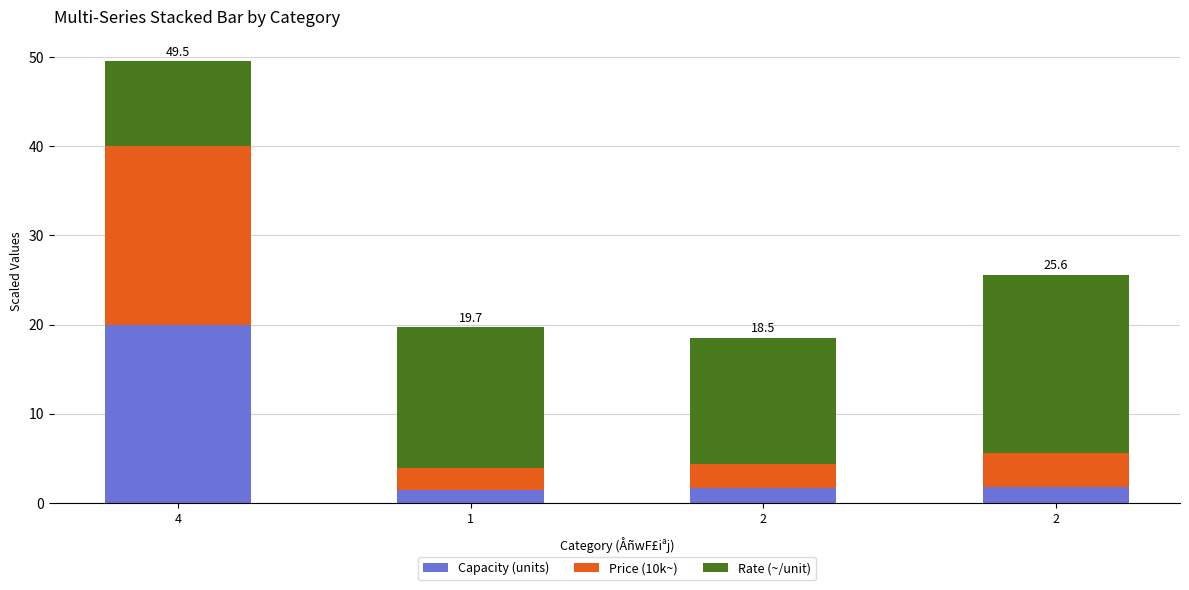

Count the number of data series in this chart.

3